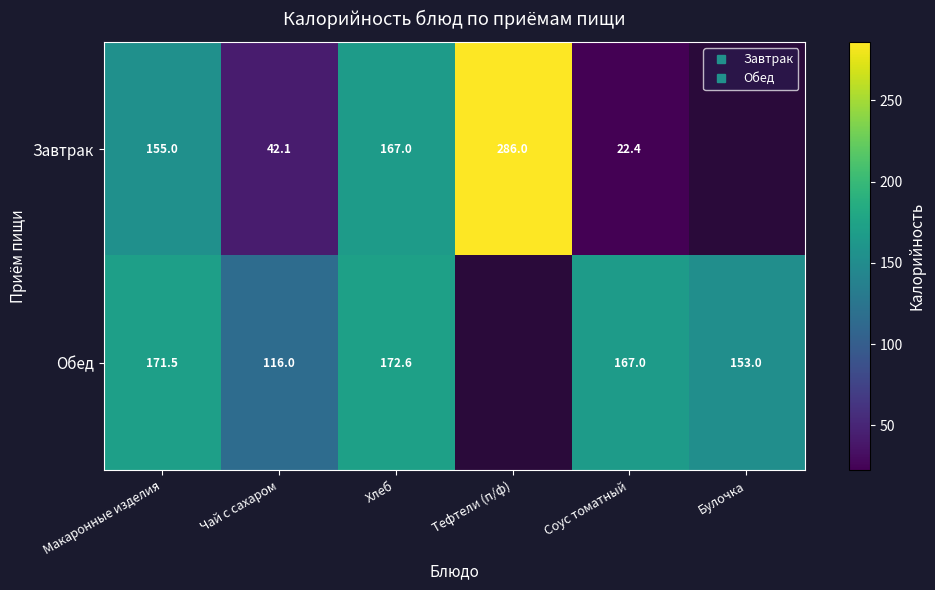

Where does the Завтрак series first go above 167?

Тефтели (п/ф)